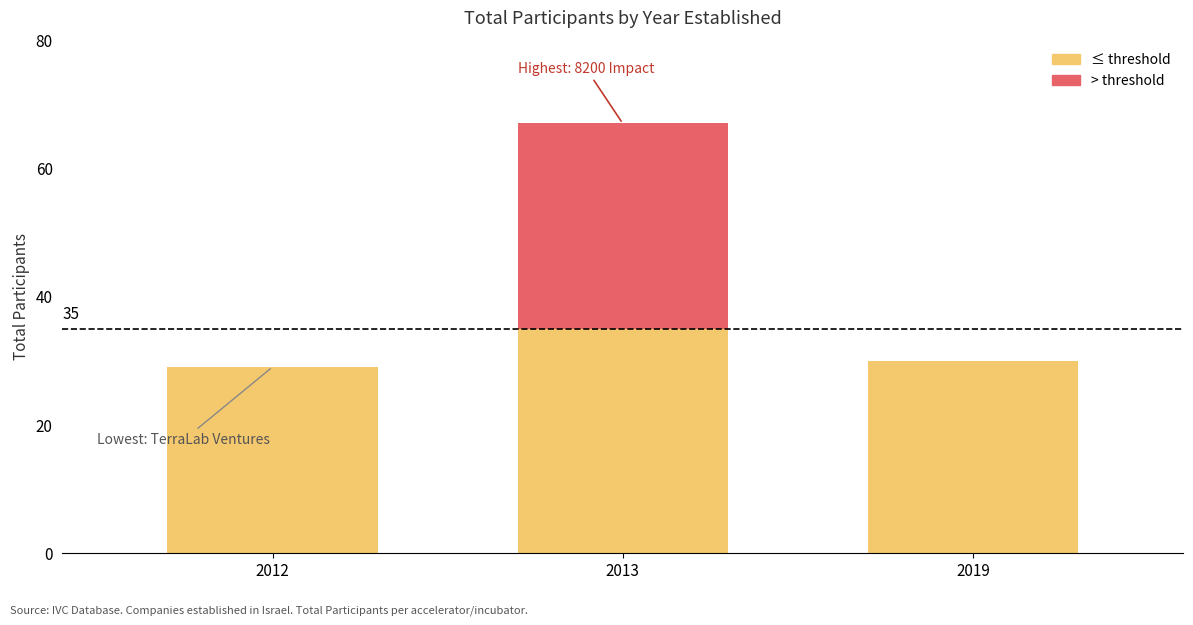

How many categories are shown in the chart?

3